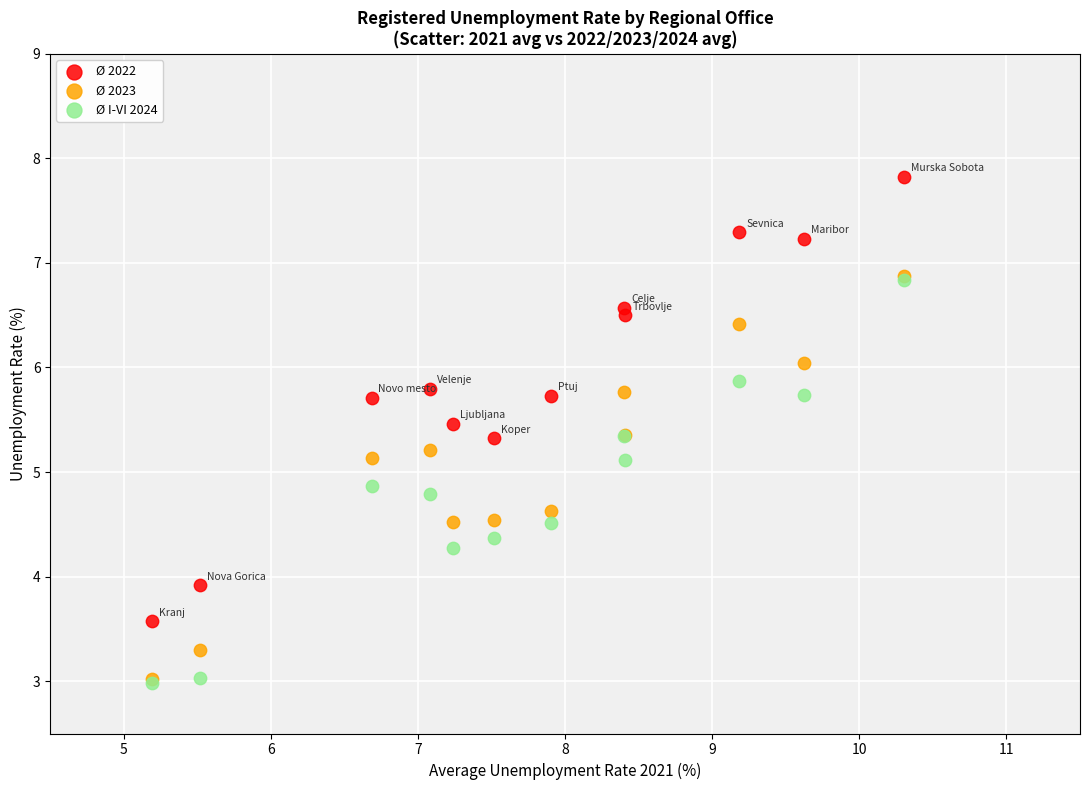

In the Ø I-VI 2024 series, what Y value is closest to 4?

4.3